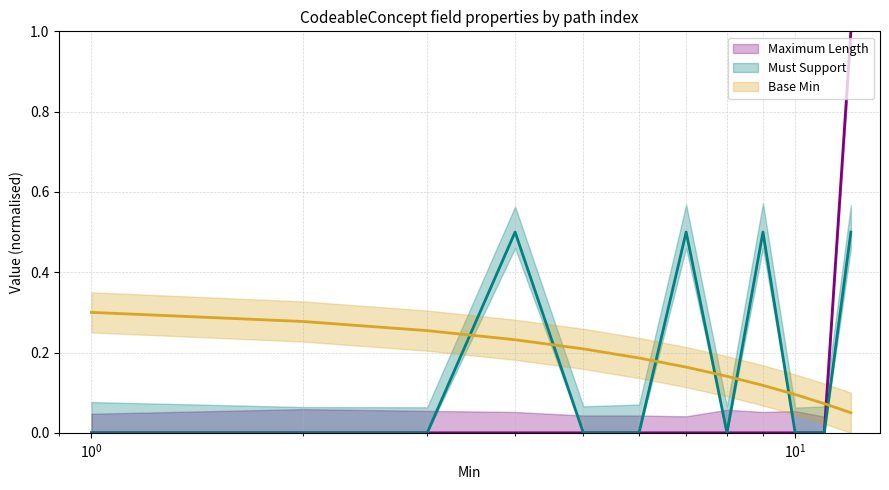

Does the chart display data point markers on the line(s)?

No